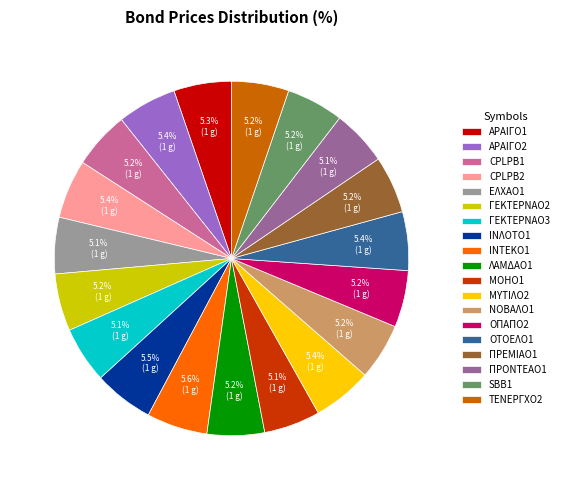

Is there any slice that represents more than half of the pie?

No